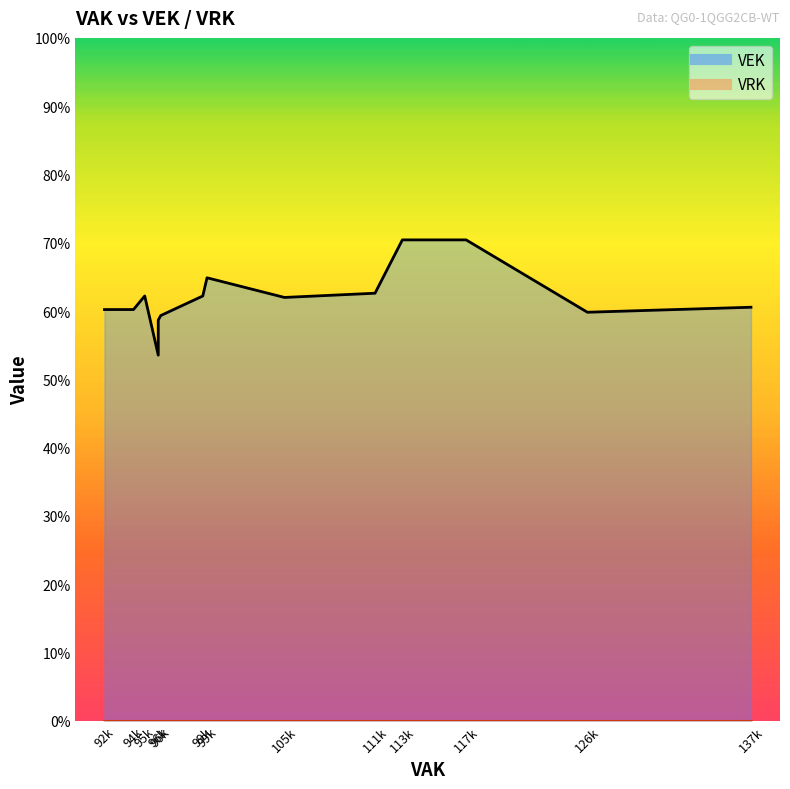

What are all the series names shown in the legend?

VEK, VRK